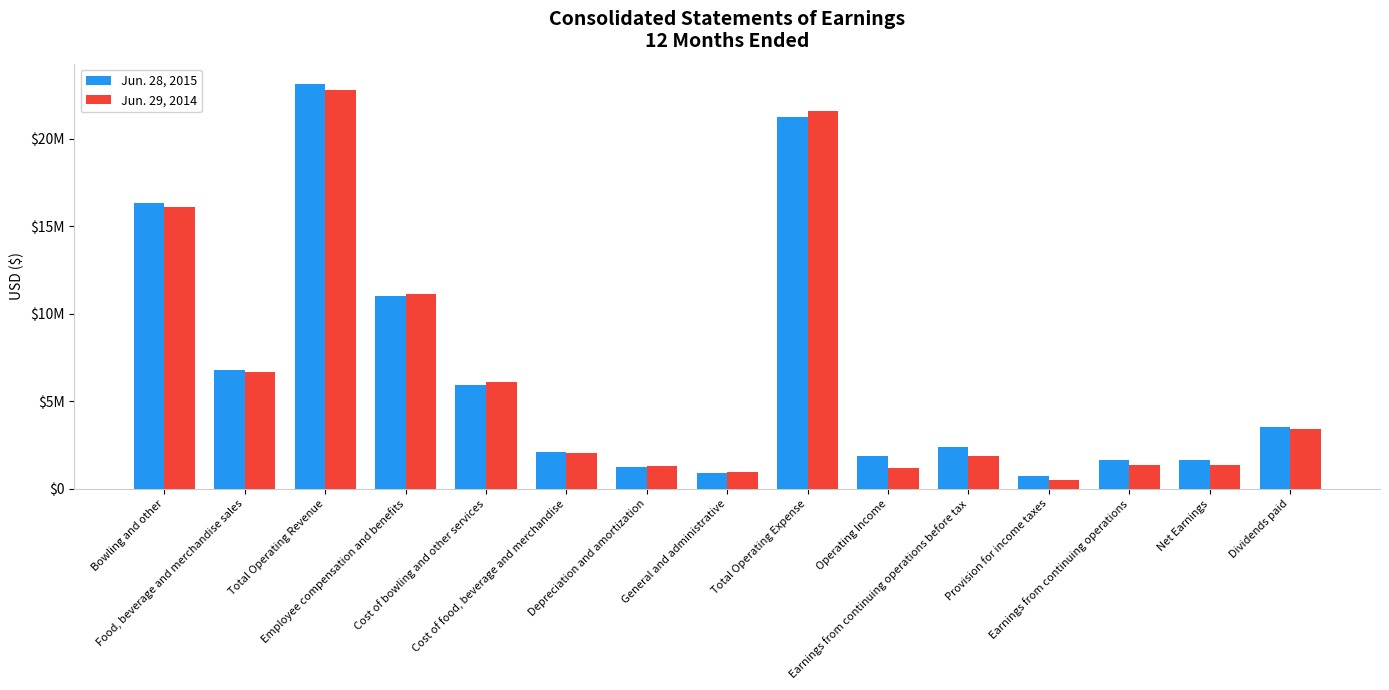

Rank the series by their average value, from lowest to highest.

Jun. 29, 2014, Jun. 28, 2015